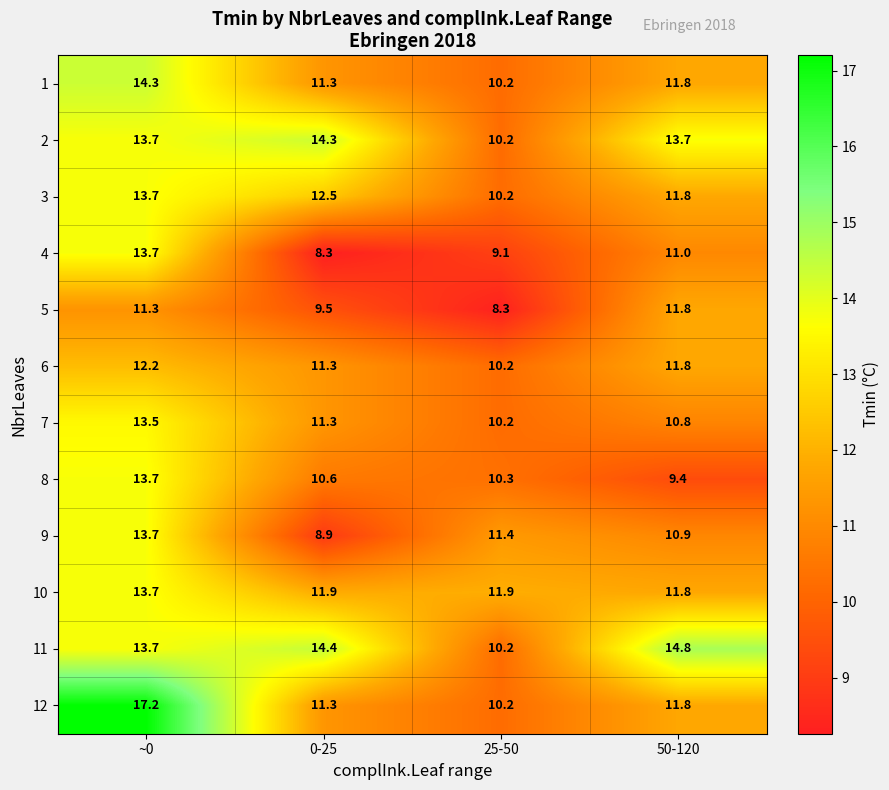

What is the difference between the highest and lowest values at 25-50?

3.6